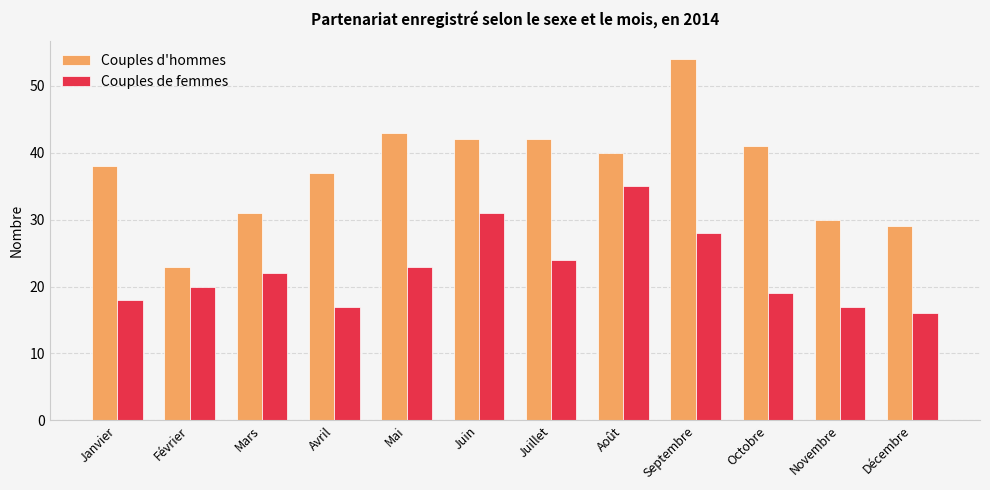

Rank the series by their maximum value, from highest to lowest.

Couples d'hommes, Couples de femmes